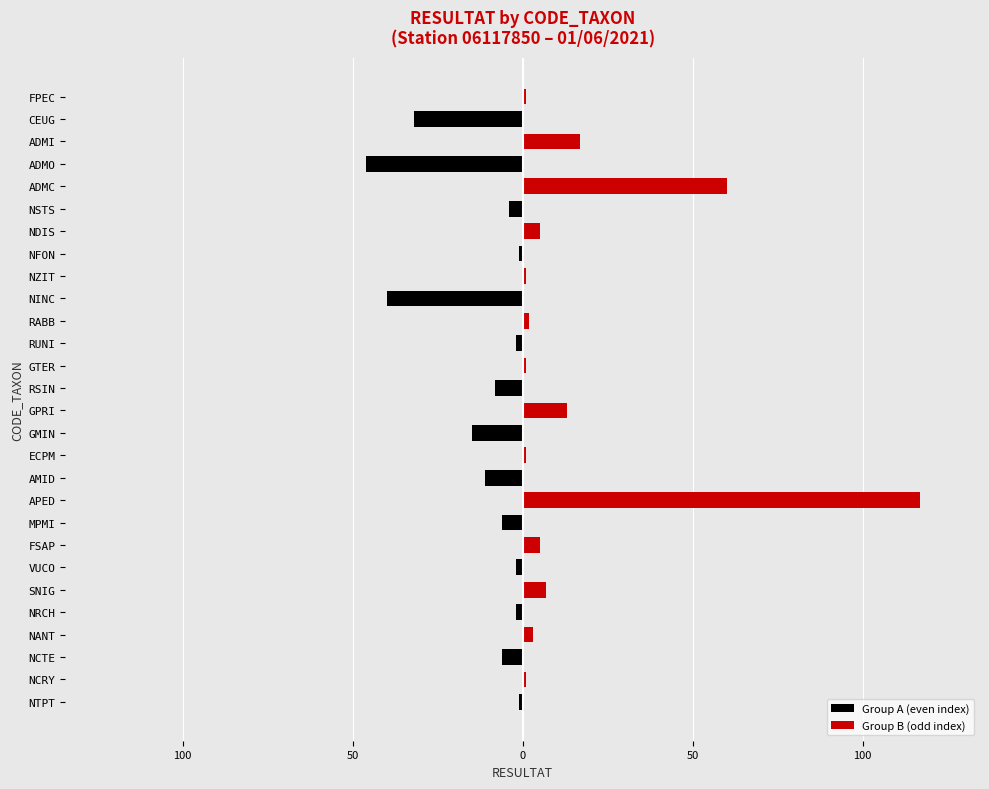

At how many categories does at least one series exceed 0?

14